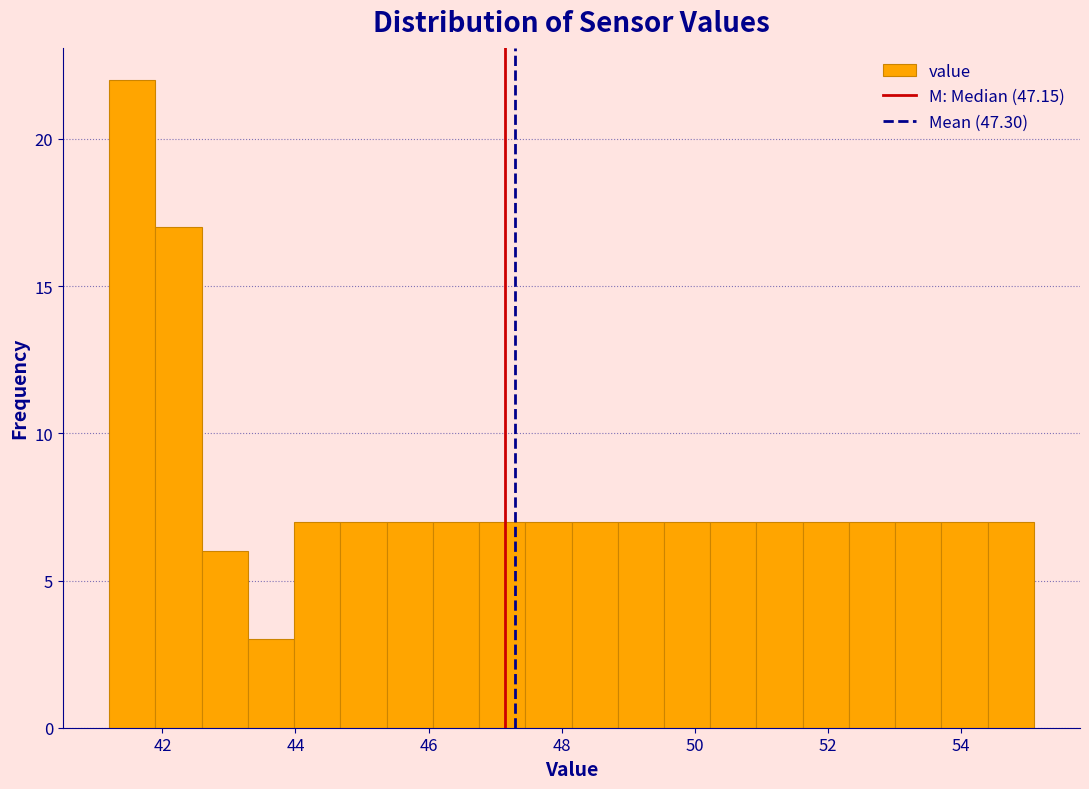

Around what value on the x-axis is the tallest bar? Give the approximate position of its centre, as read against the axis.

41.6